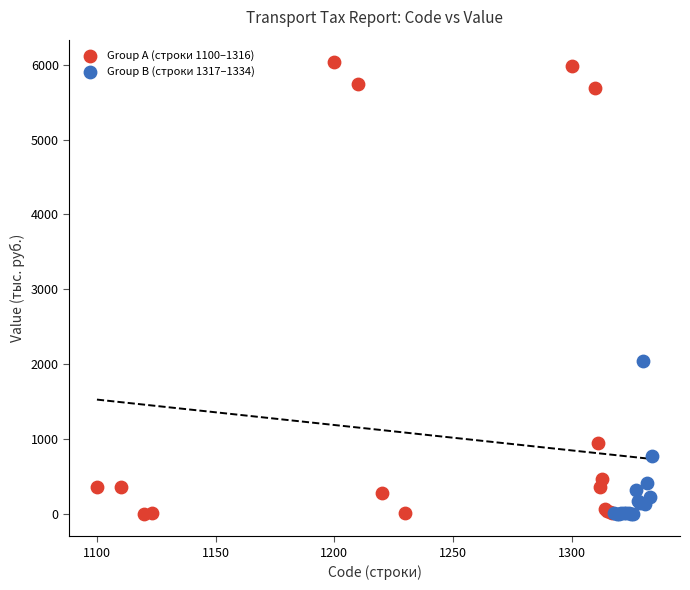

Which series contains the highest Y value?

Group A (строки 1100–1316)